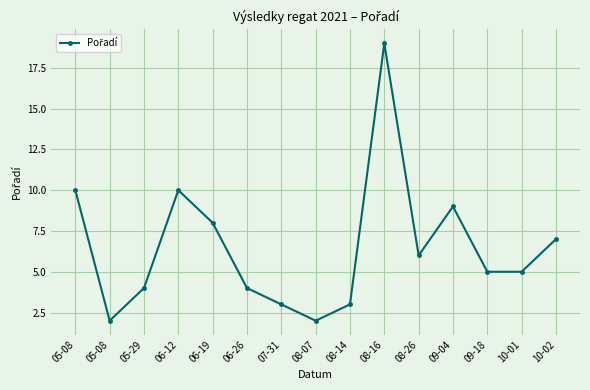

How many lines are shown in the chart?

1